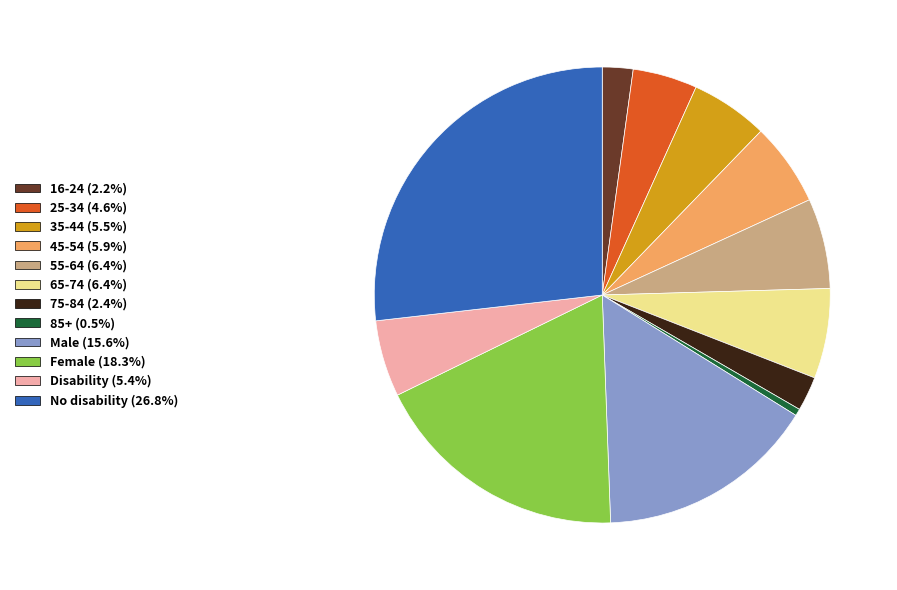

Count the number of slices in the pie.

12